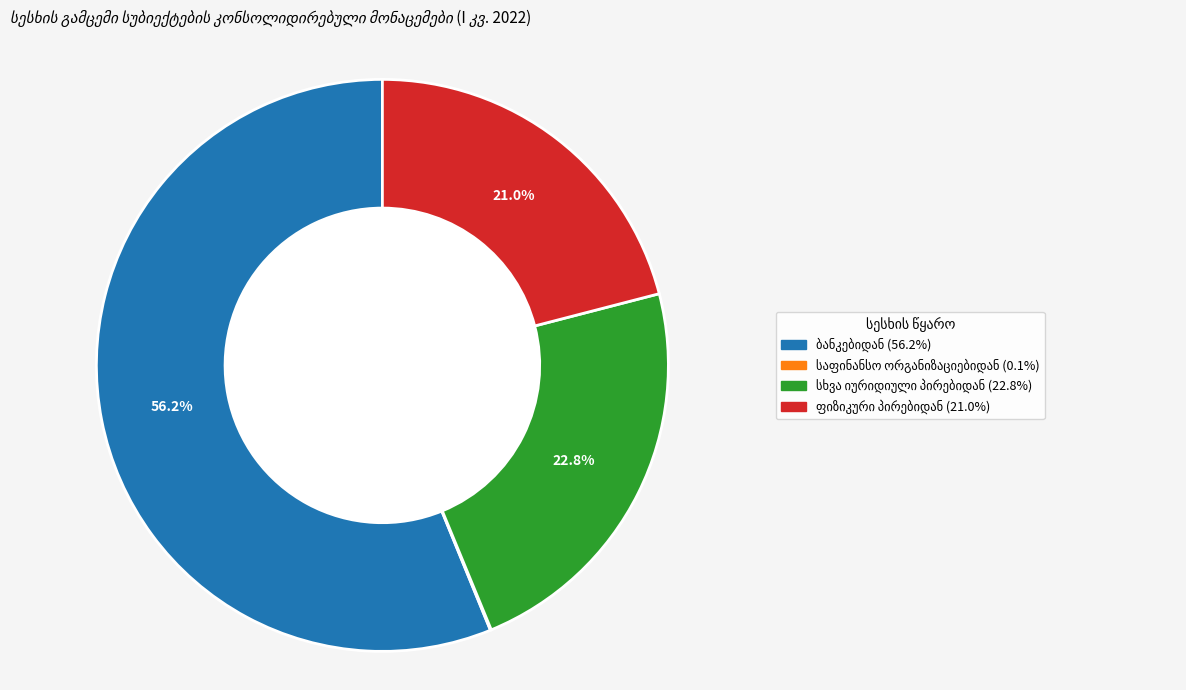

Is there a majority slice in this chart?

Yes